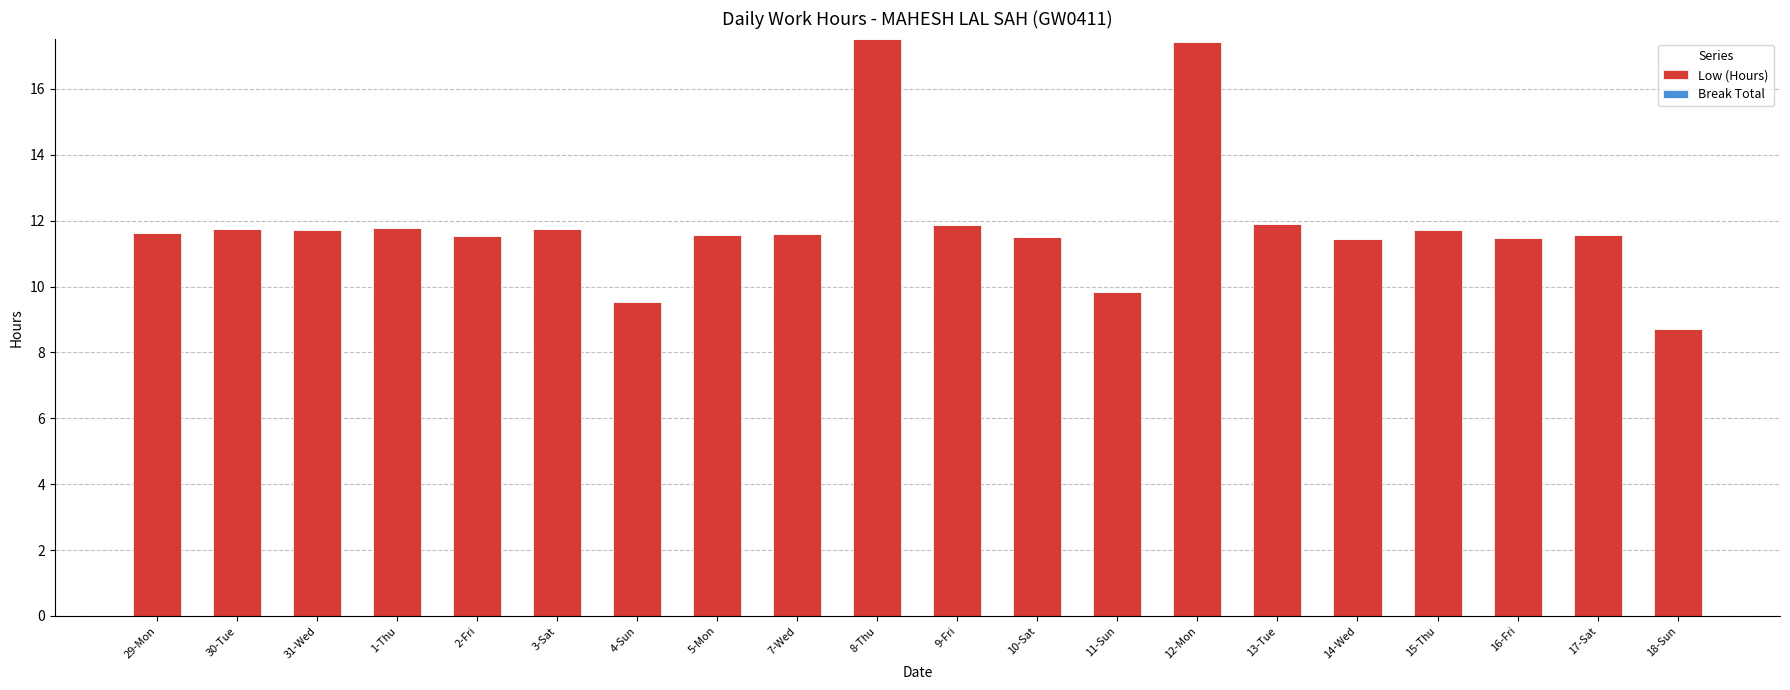

What position from the right is 9-Fri?

10